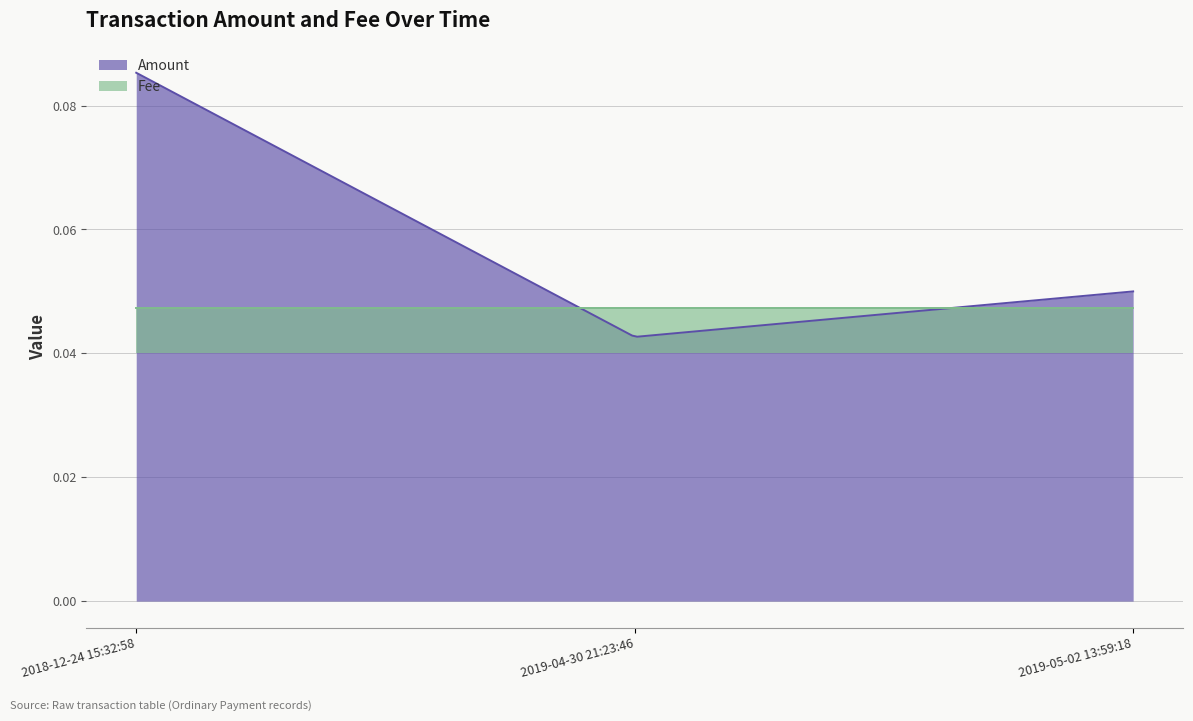

What is the sum of all Amount values?

0.2